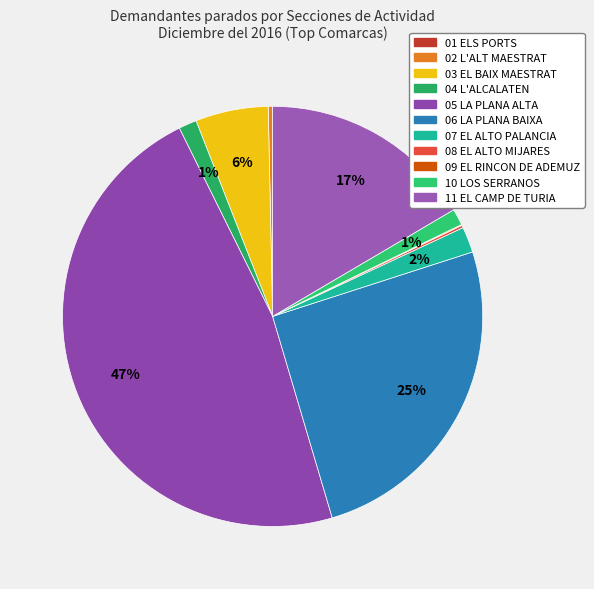

Combined, do 11 EL CAMP DE TURIA and 10 LOS SERRANOS account for over 50%?

No